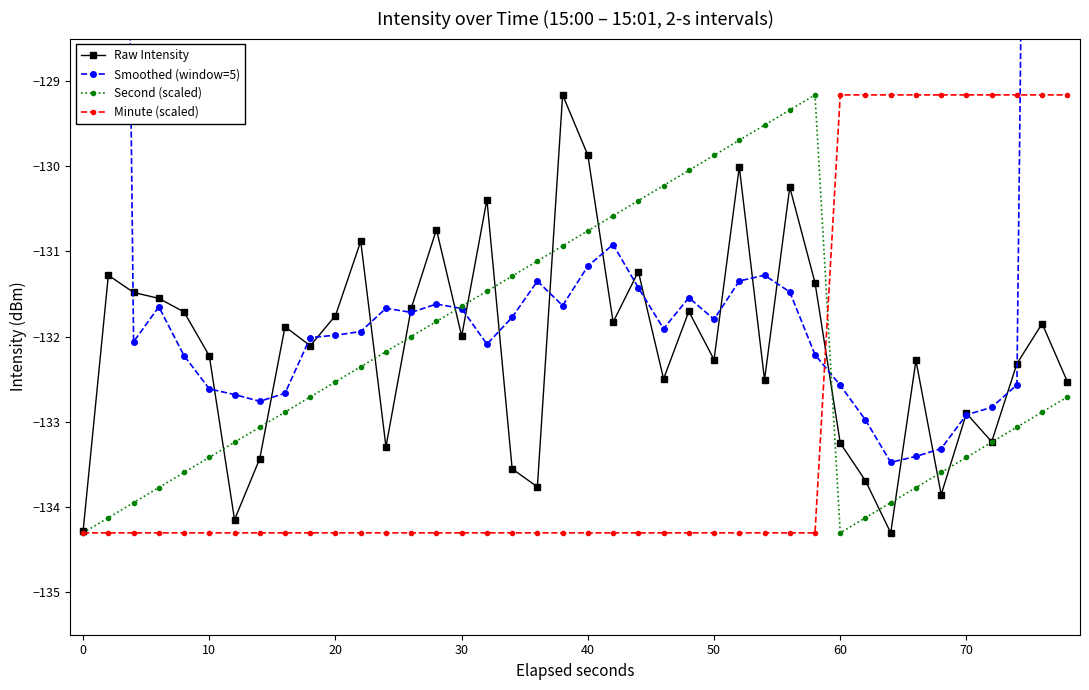

The value of Raw Intensity at 50 is -90.2. True or false?

False